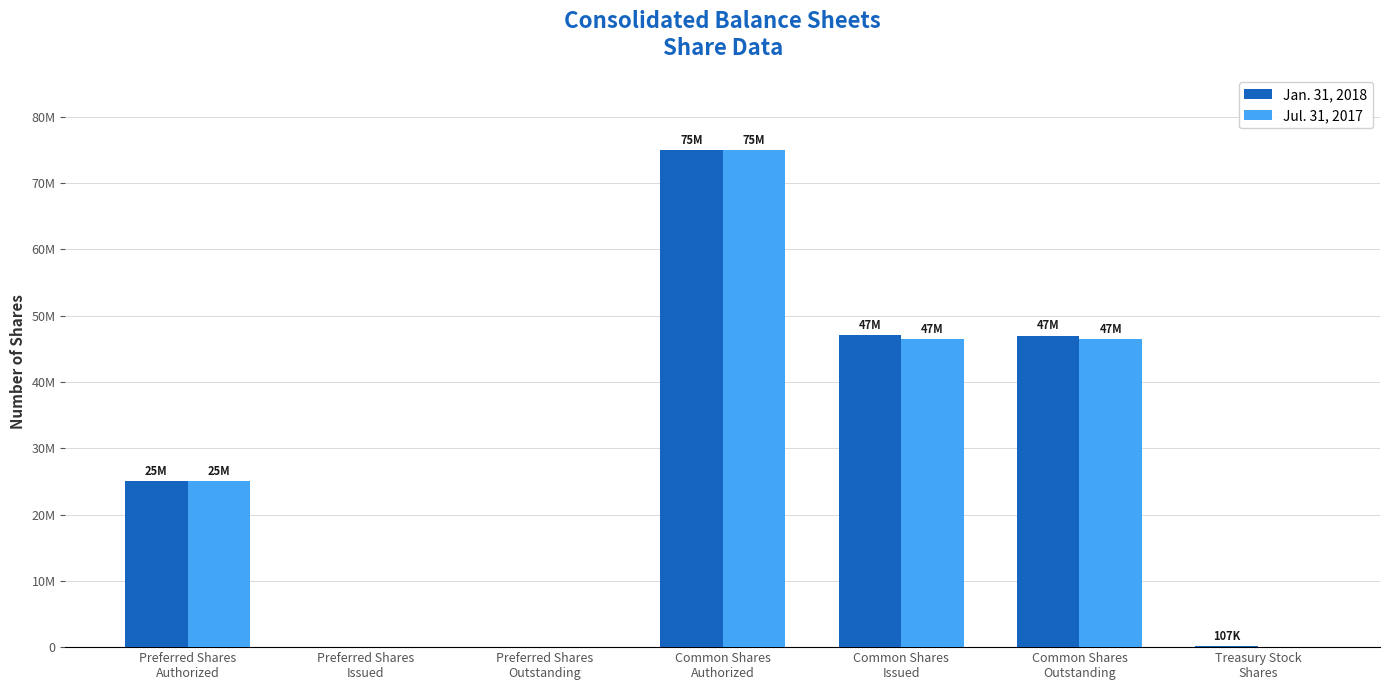

Rank the series by their average value, from highest to lowest.

Jan. 31, 2018, Jul. 31, 2017